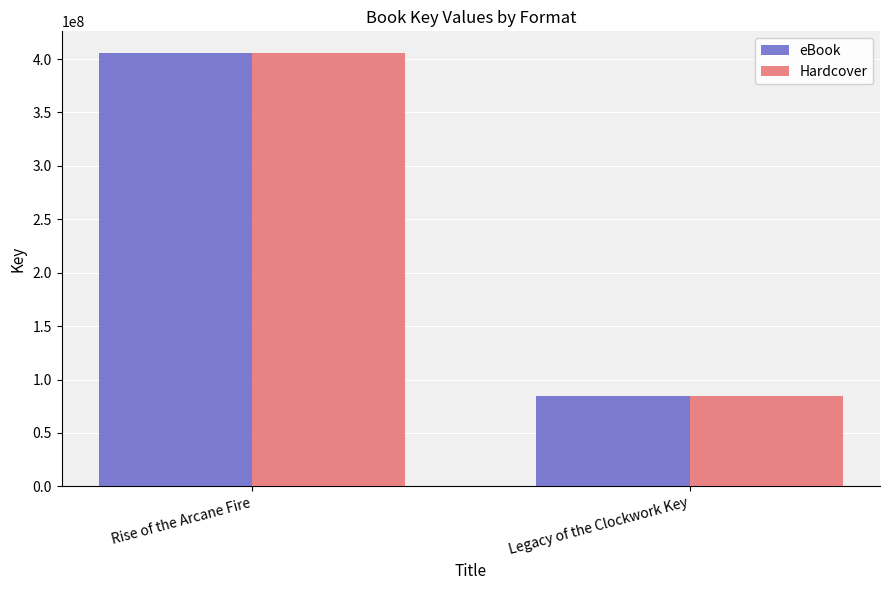

How many groups of bars are there?

2